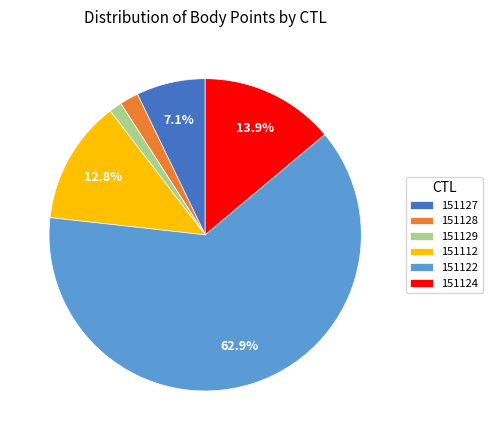

Does any single category account for the majority?

Yes